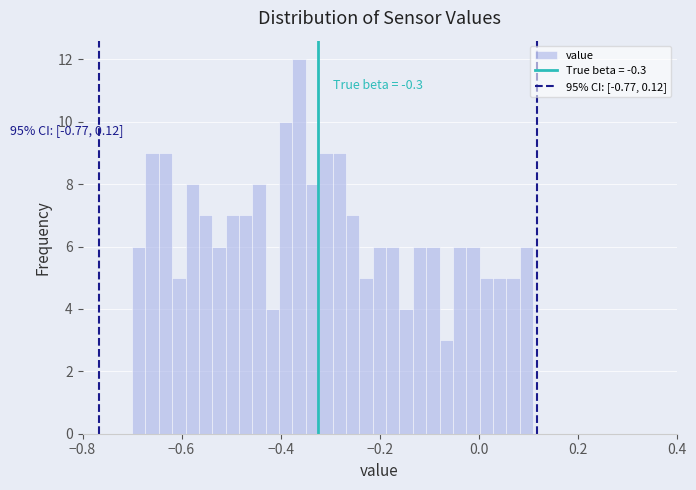

Read against the x-axis, roughly where is the centre of the tallest bar?

-0.36